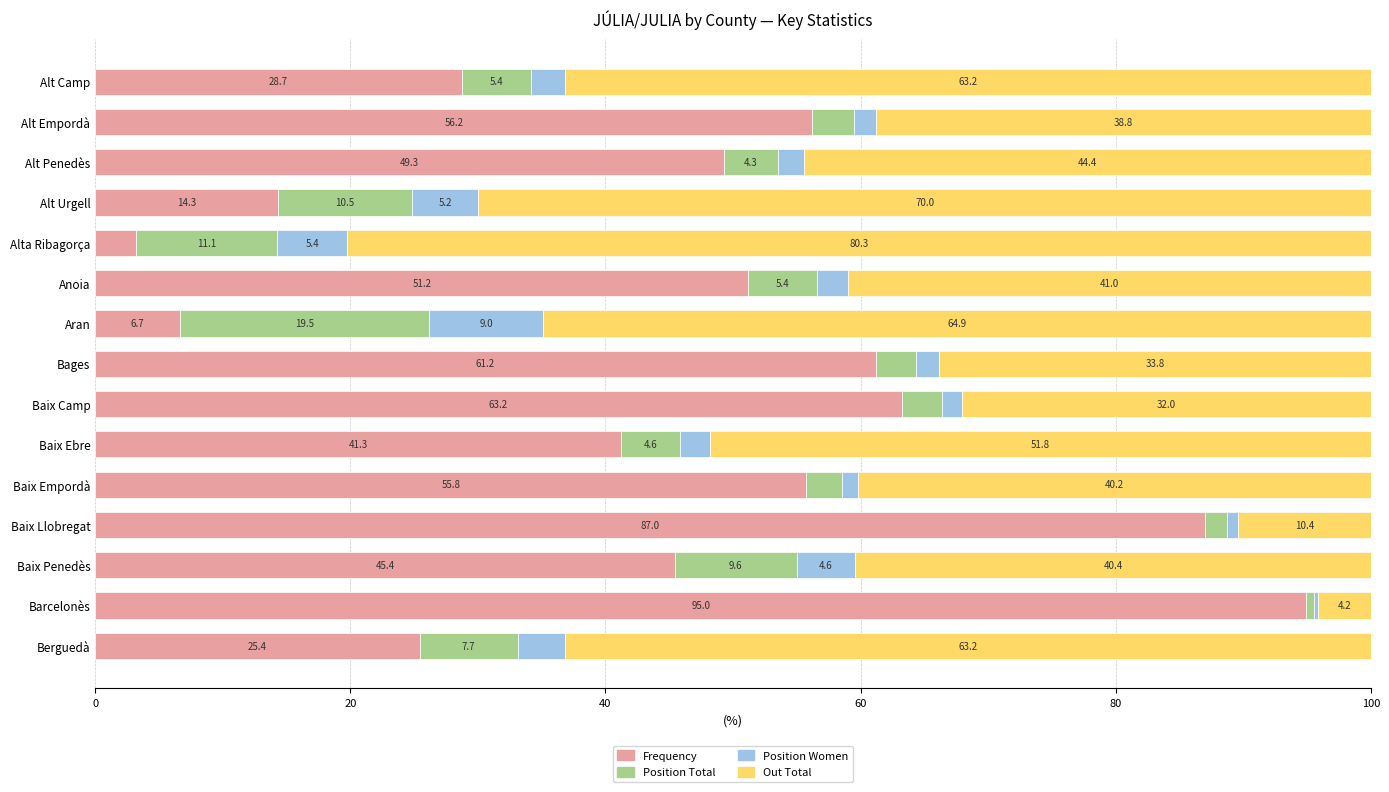

What value does the Frequency series have at Alt Urgell?

14.3